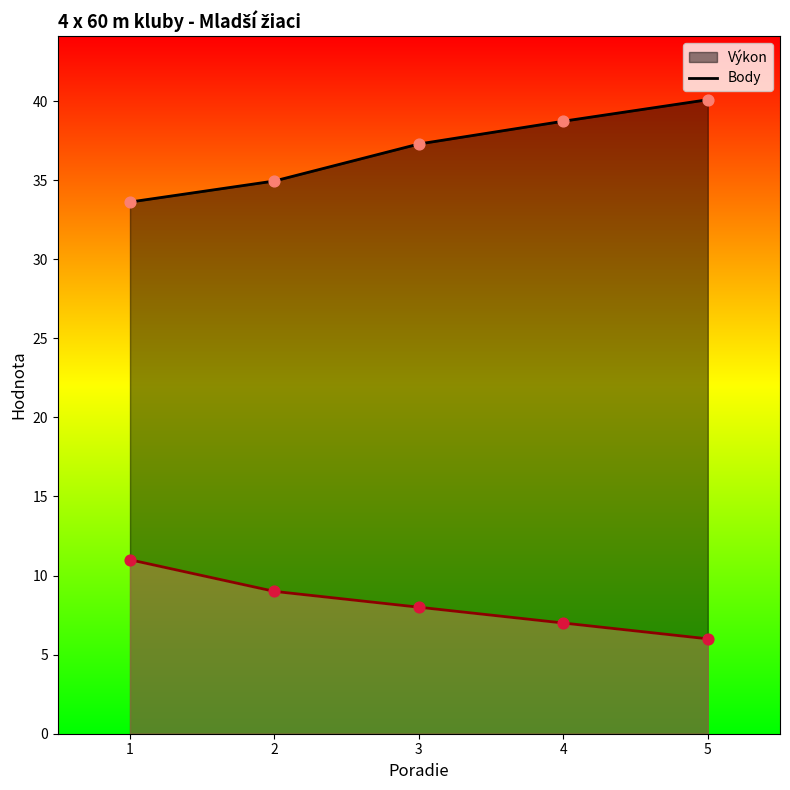

At how many categories does at least one series exceed 37?

3